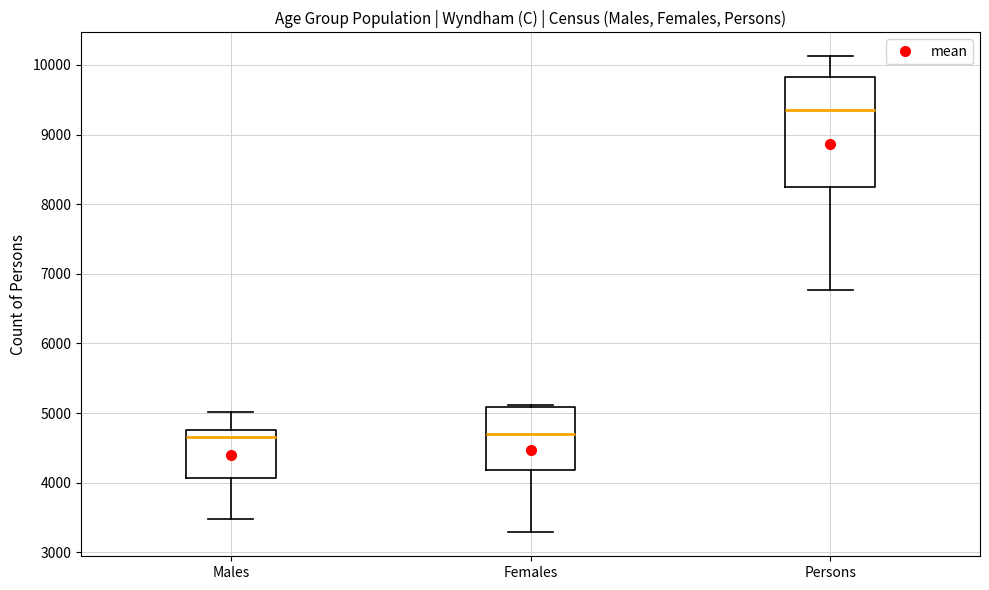

Reading left to right, read every box against the y-axis: the position of its median line, the range the box covers, and the ends of its whiskers. The values are not printed on the chart, so give them approximately, as read against the axis.

Males: median 4700, box 4100 to 4800, whiskers 3500 to 5000
Females: median 4700, box 4200 to 5100, whiskers 3300 to 5100
Persons: median 9400, box 8300 to 9800, whiskers 6800 to 10100